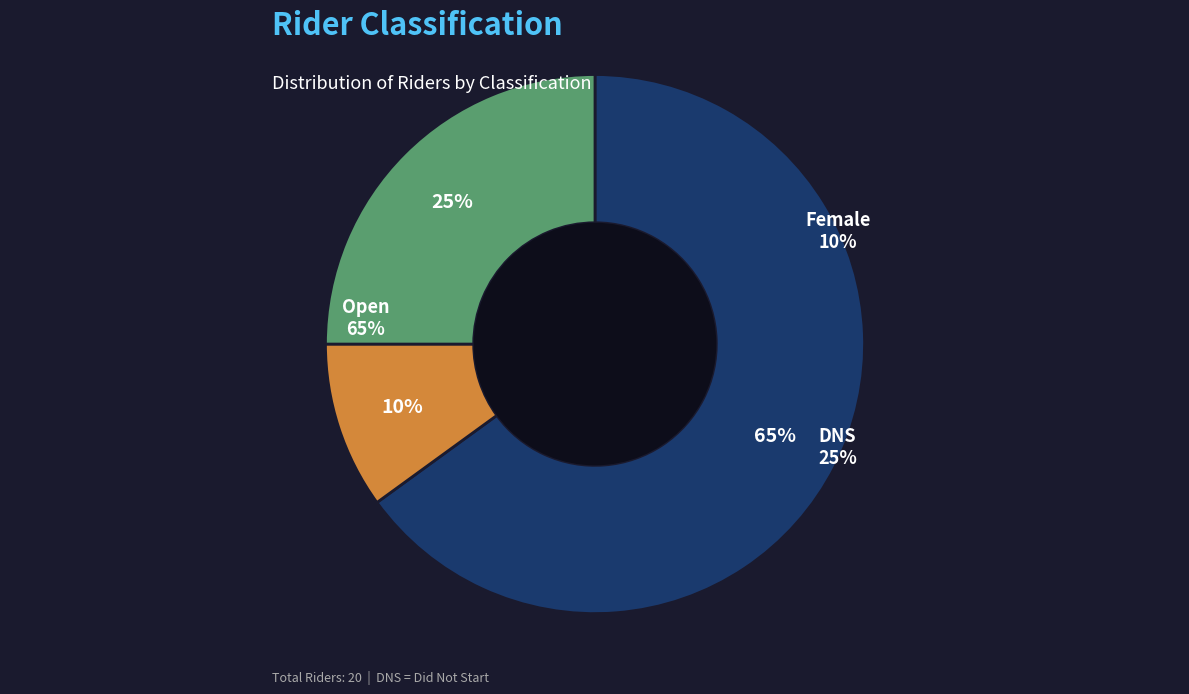

Count the number of slices in the pie.

3